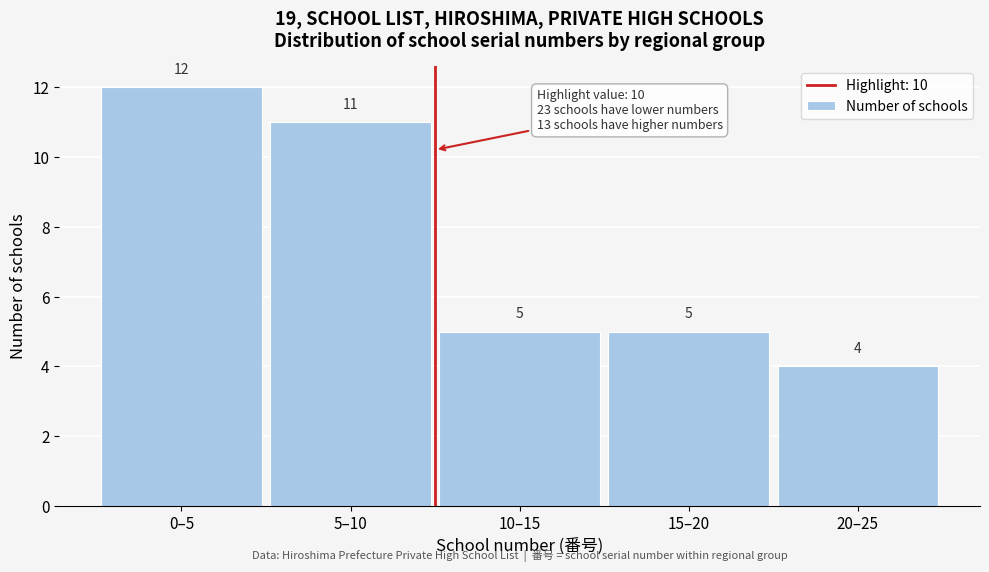

Reading left to right, list all the values displayed in this chart.

12	11	5	5	4